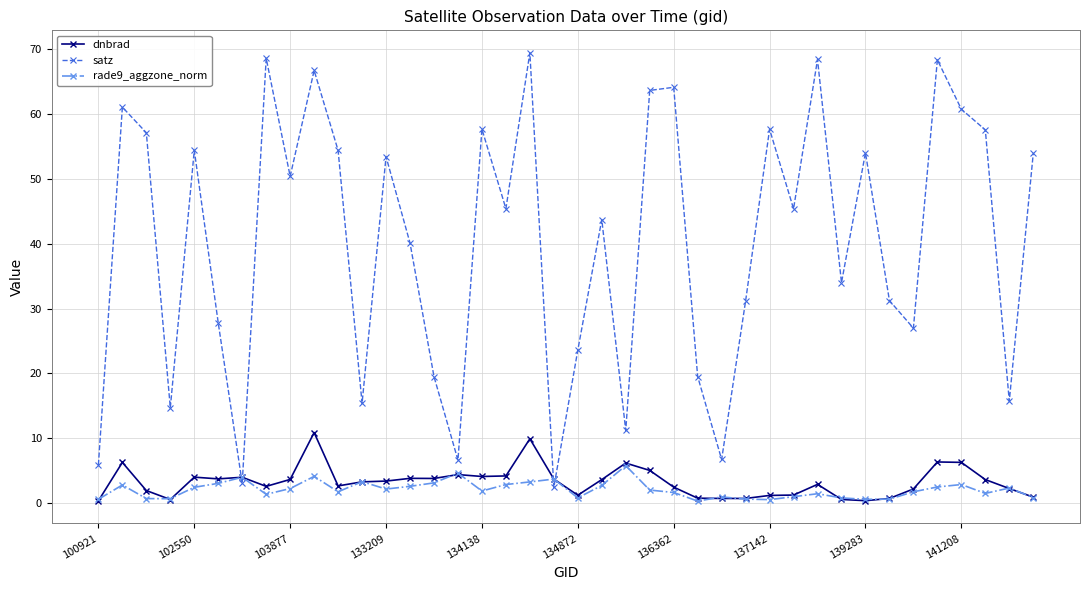

Count the number of data series in this chart.

3